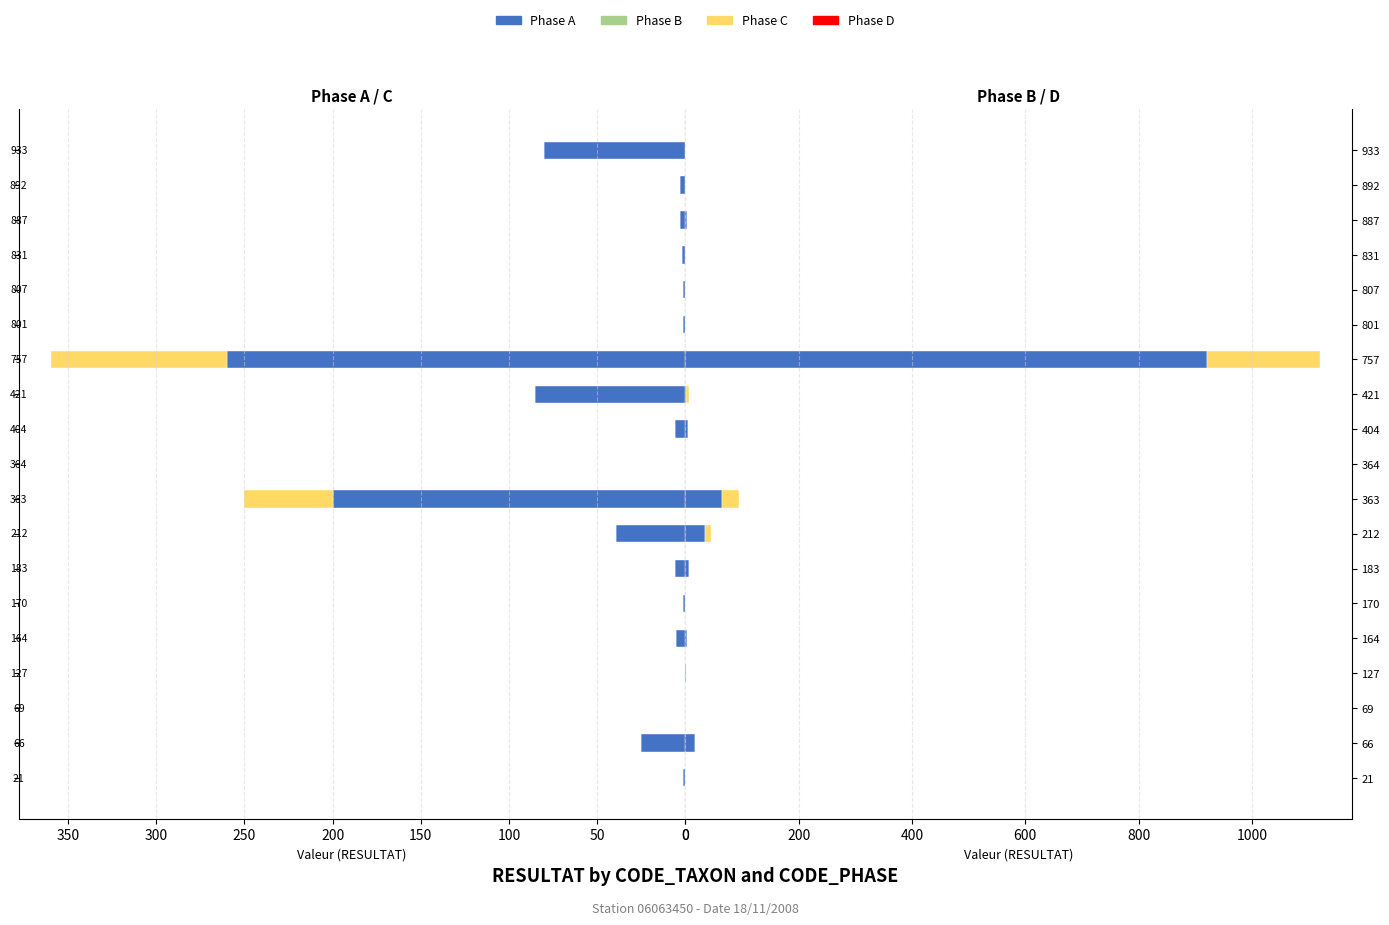

What is the greatest value displayed?

920